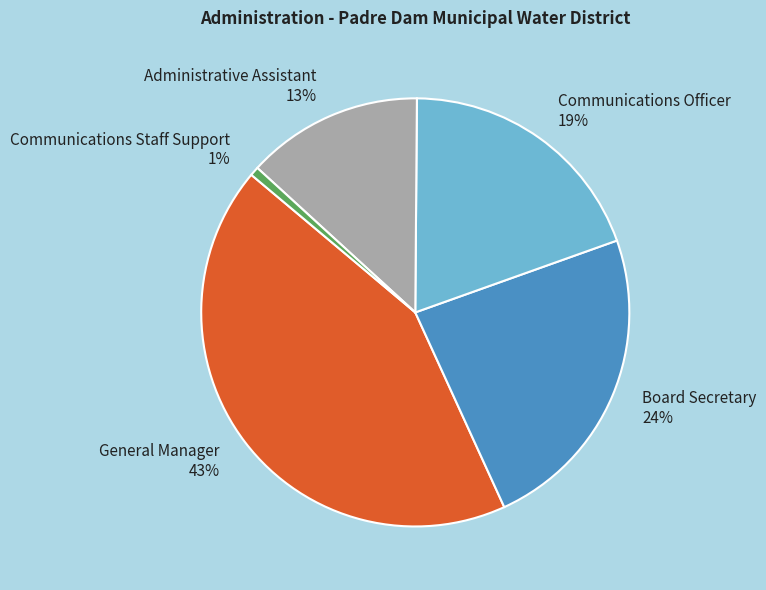

How many segments does this pie chart have?

5